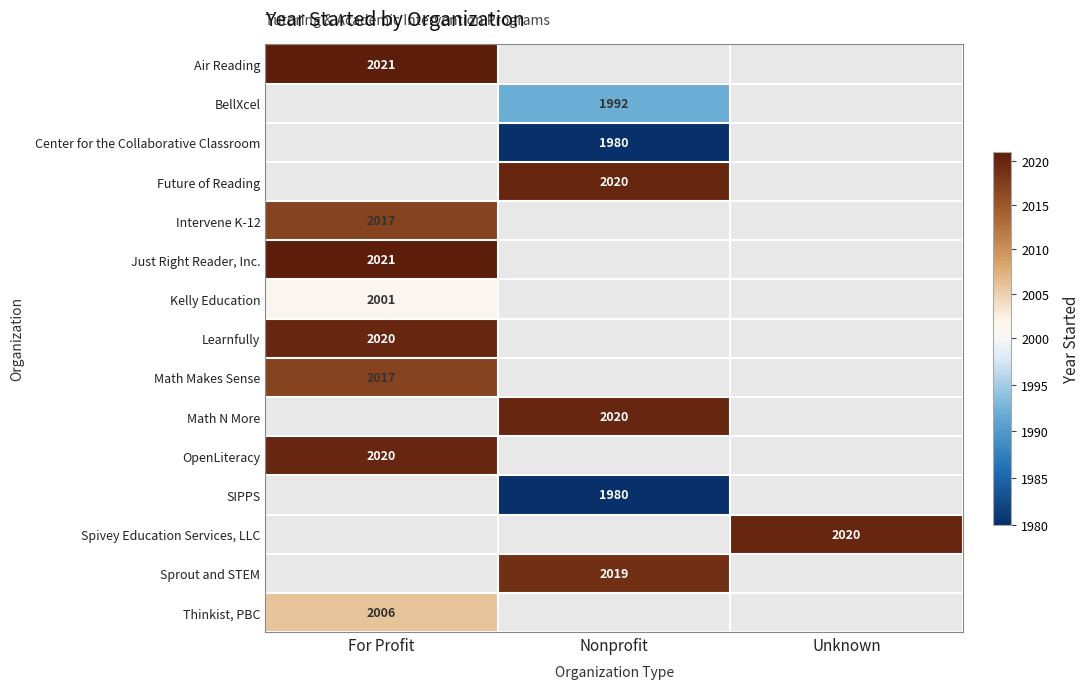

The value of Air Reading at For Profit is 2021. True or false?

True